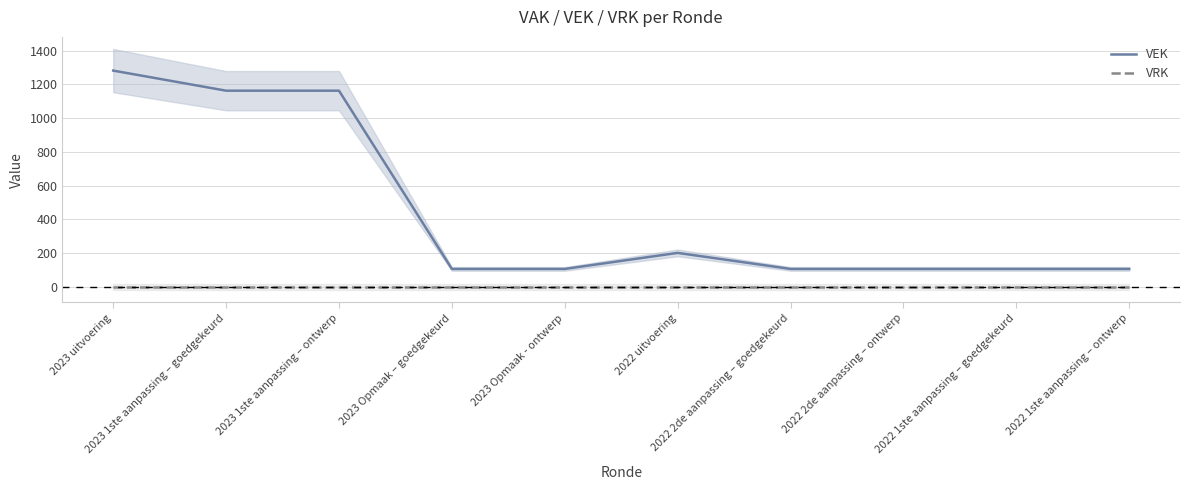

True or false: VEK has more than 2 points higher than both neighbors.

False